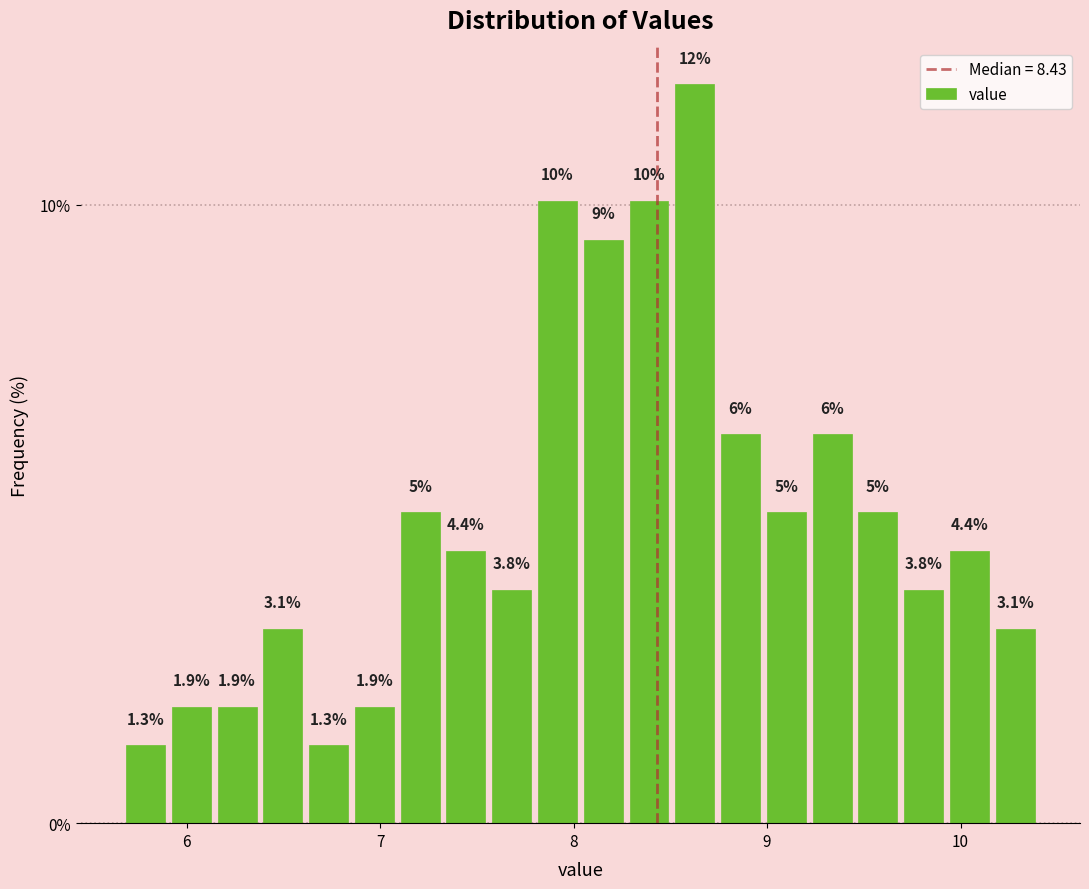

Read against the x-axis, roughly where is the centre of the tallest bar?

8.6